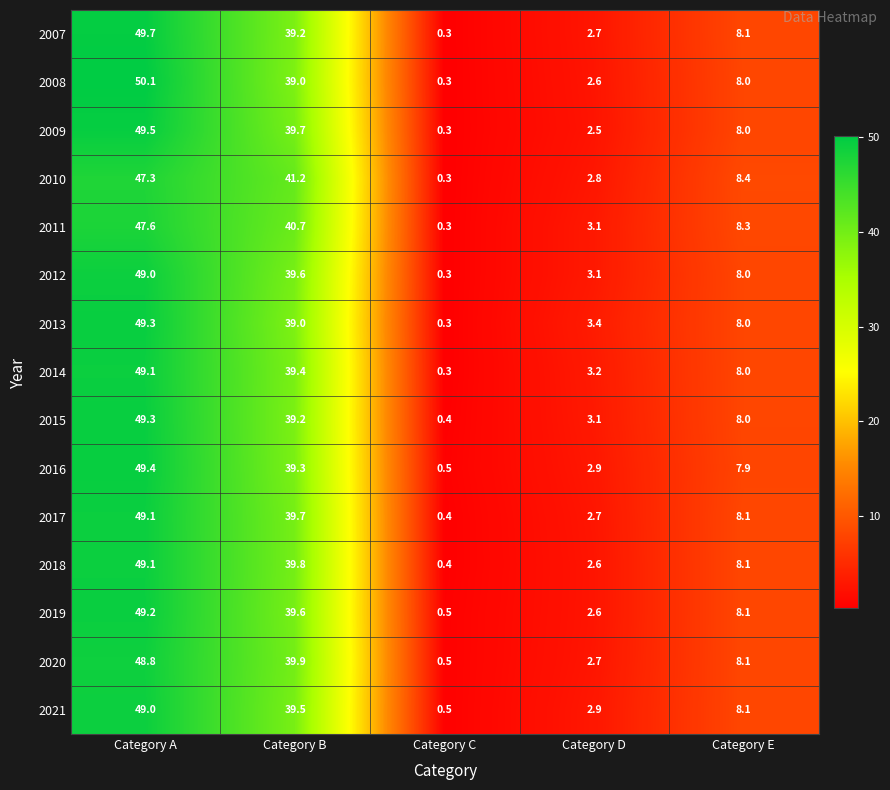

Is it true that 2009 equals 49.5 at Category A?

True